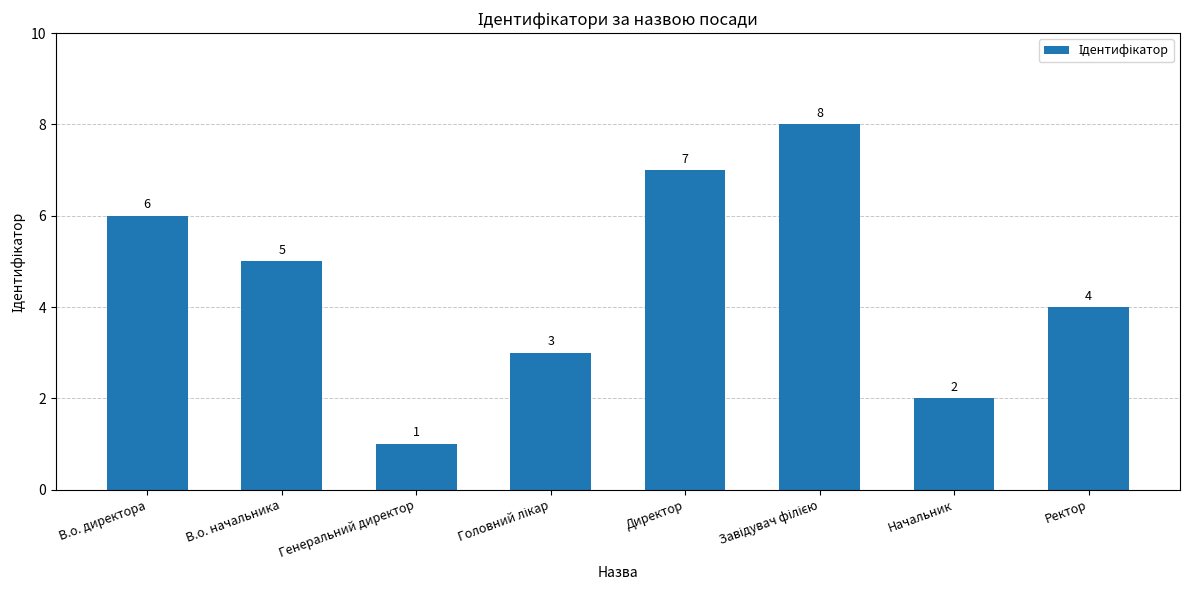

What is the difference between the maximum and minimum values?

7